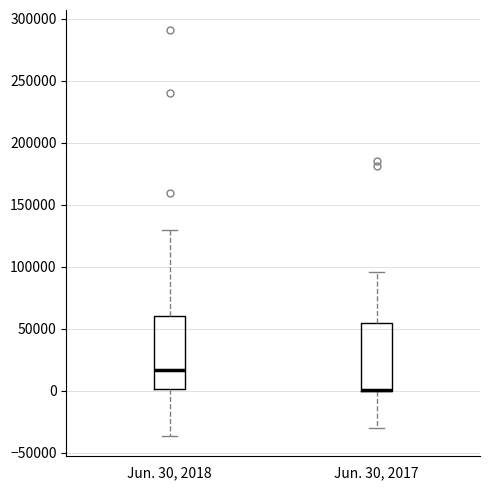

Reading left to right, read every box against the y-axis: the position of its median line, the range the box covers, and the ends of its whiskers. The values are not printed on the chart, so give them approximately, as read against the axis.

Jun. 30, 2018: median 15000, box 0 to 60000, whiskers -35000 to 130000
Jun. 30, 2017: median 0 (drawn on the box's lower edge), box 0 to 55000, whiskers -30000 to 95000